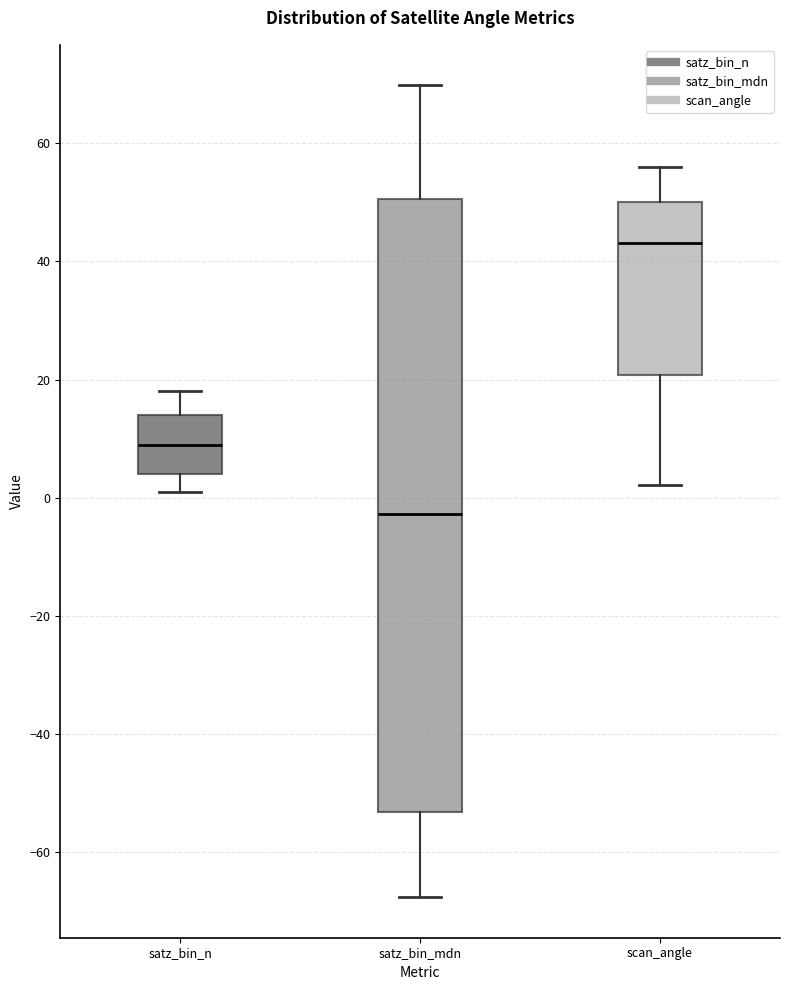

Reading left to right, read every box against the y-axis: the position of its median line, the range the box covers, and the ends of its whiskers. The values are not printed on the chart, so give them approximately, as read against the axis.

satz_bin_n: median 10, box 4 to 14, whiskers 2 to 18
satz_bin_mdn: median -2, box -54 to 50, whiskers -68 to 70
scan_angle: median 44, box 20 to 50, whiskers 2 to 56